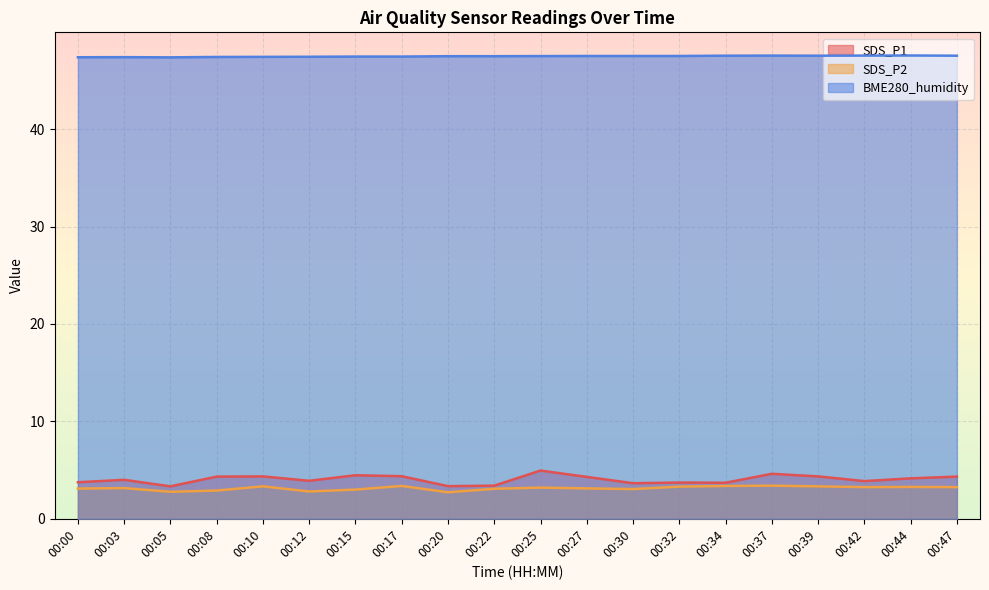

What is the difference between the second highest and minimum values in the BME280_humidity series?

0.2